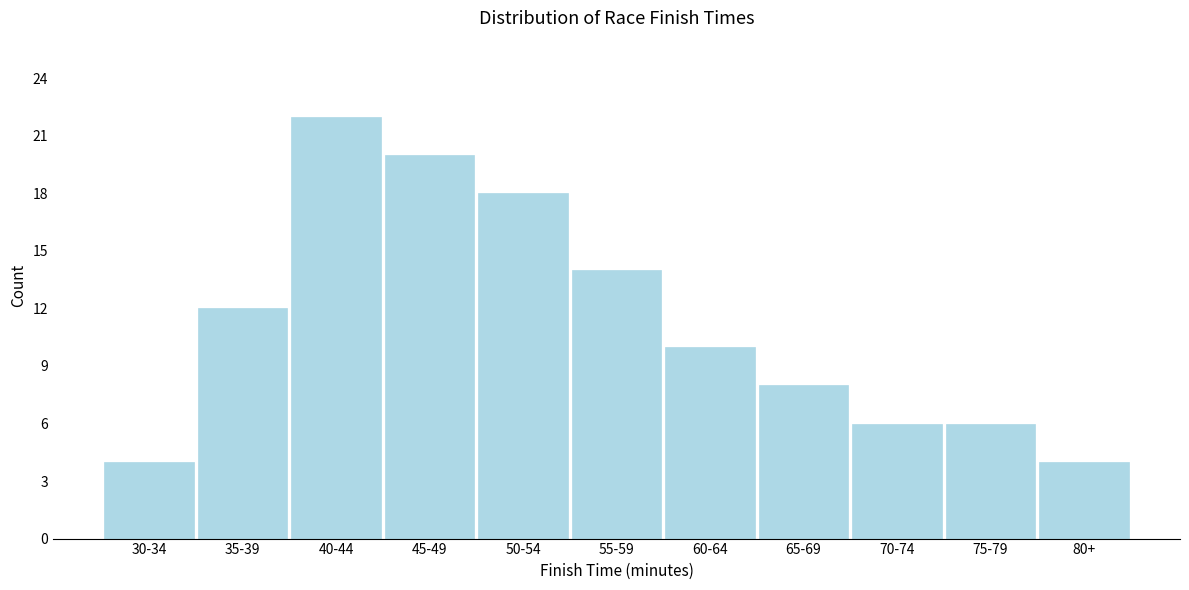

Reading right to left, transcribe all the data shown in this chart.

4	6	6	8	10	14	18	20	22	12	4